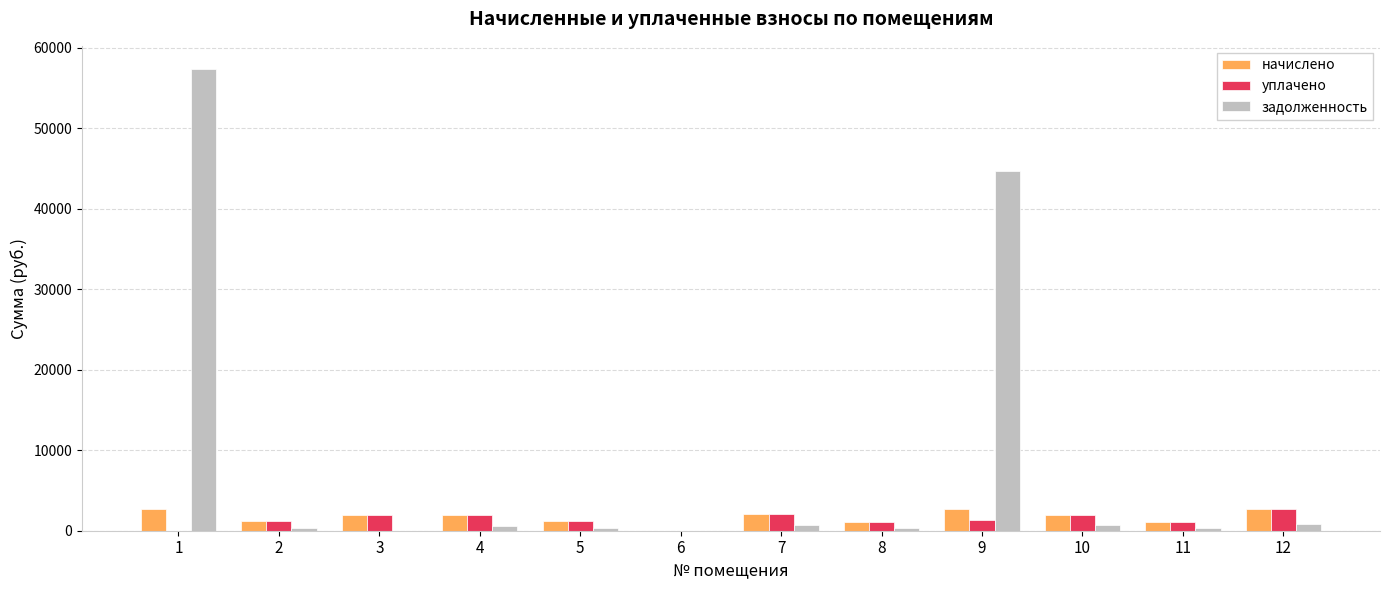

Which series changed the most between 1 and 9?

задолженность